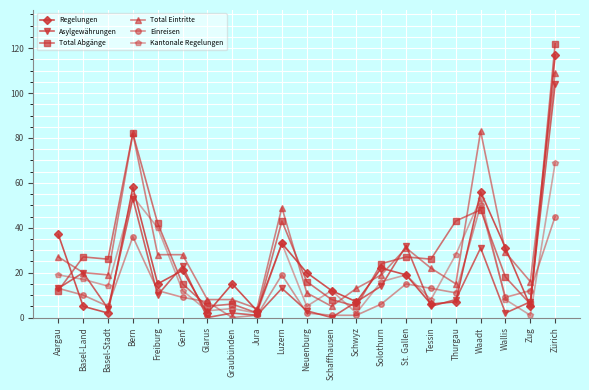

Where is the first local minimum for Einreisen?

Basel-Stadt